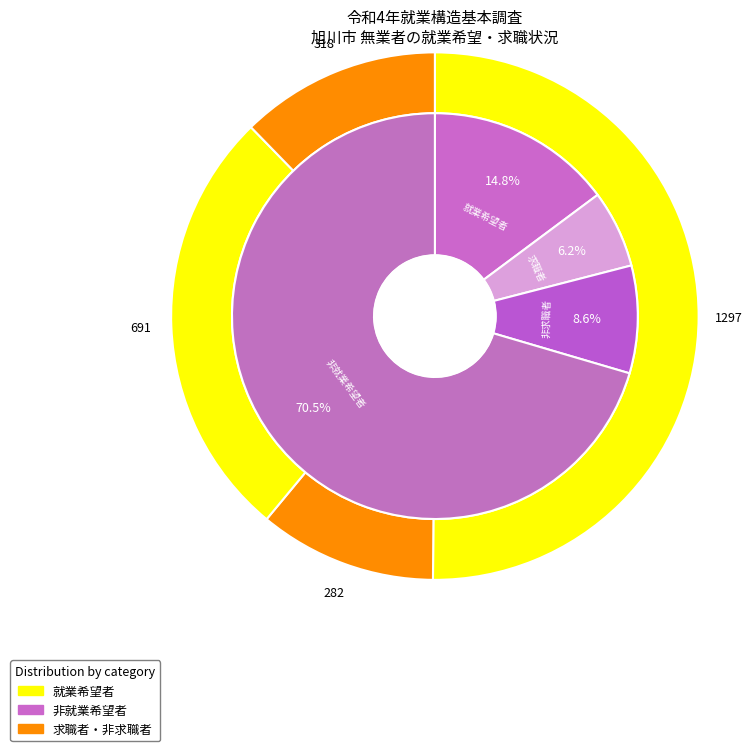

True or false: 2_非就業希望者 accounts for 1% of the total.

False